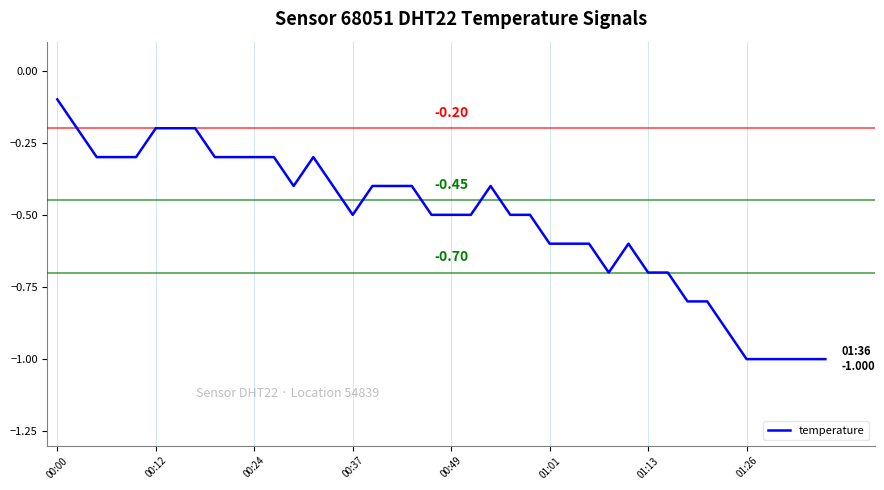

What is the difference between the maximum and minimum values?

0.9